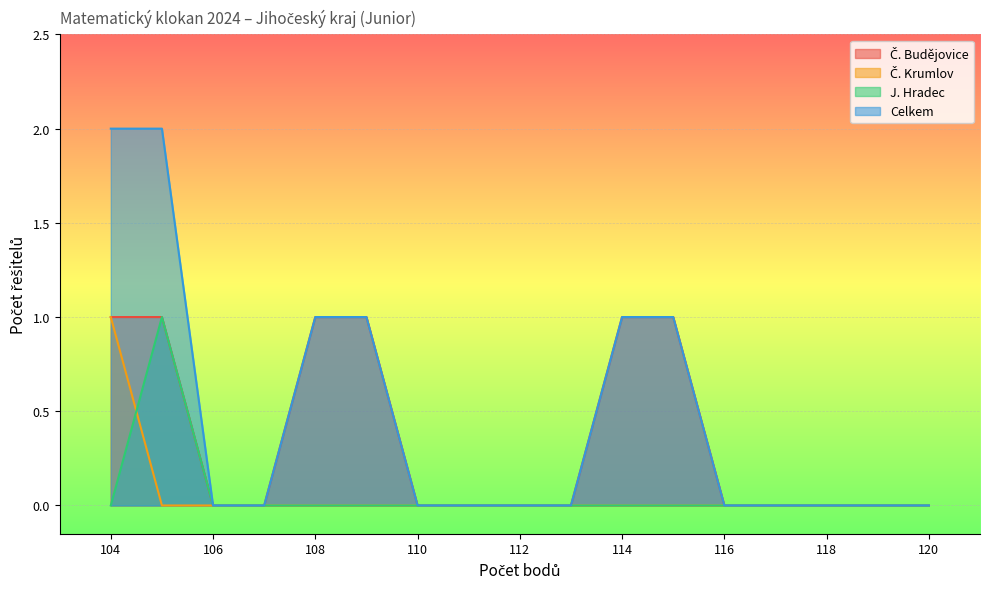

The Celkem series shows -1 at 118. True or false?

False